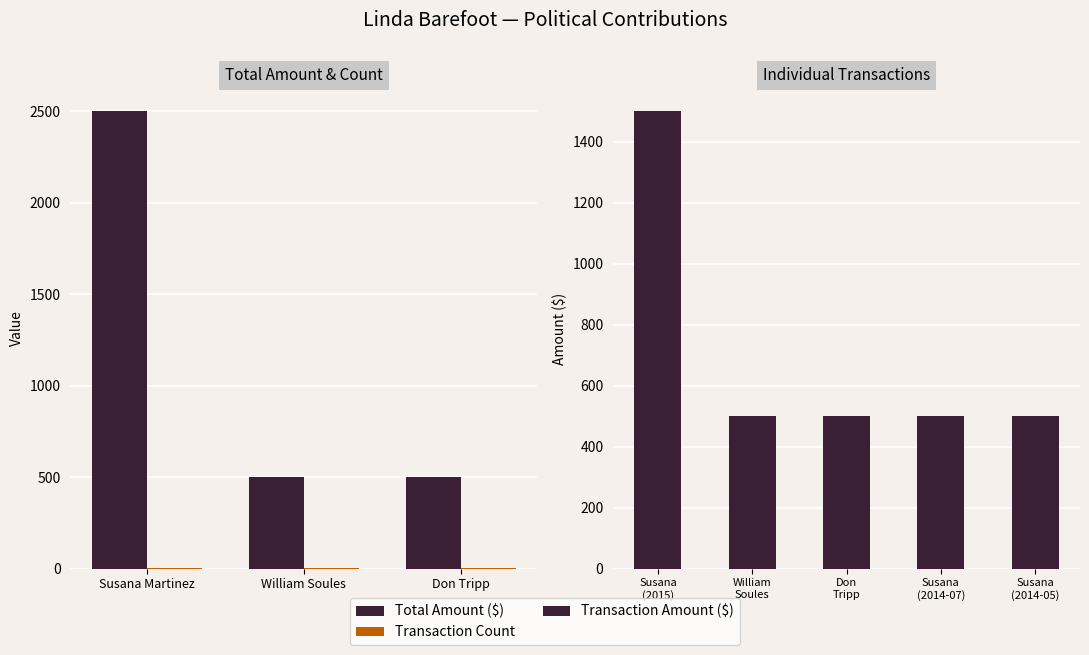

List the labels in order of value, largest first.

Susana (2015), William Soules, Don Tripp, Susana (2014-07), Susana (2014-05)